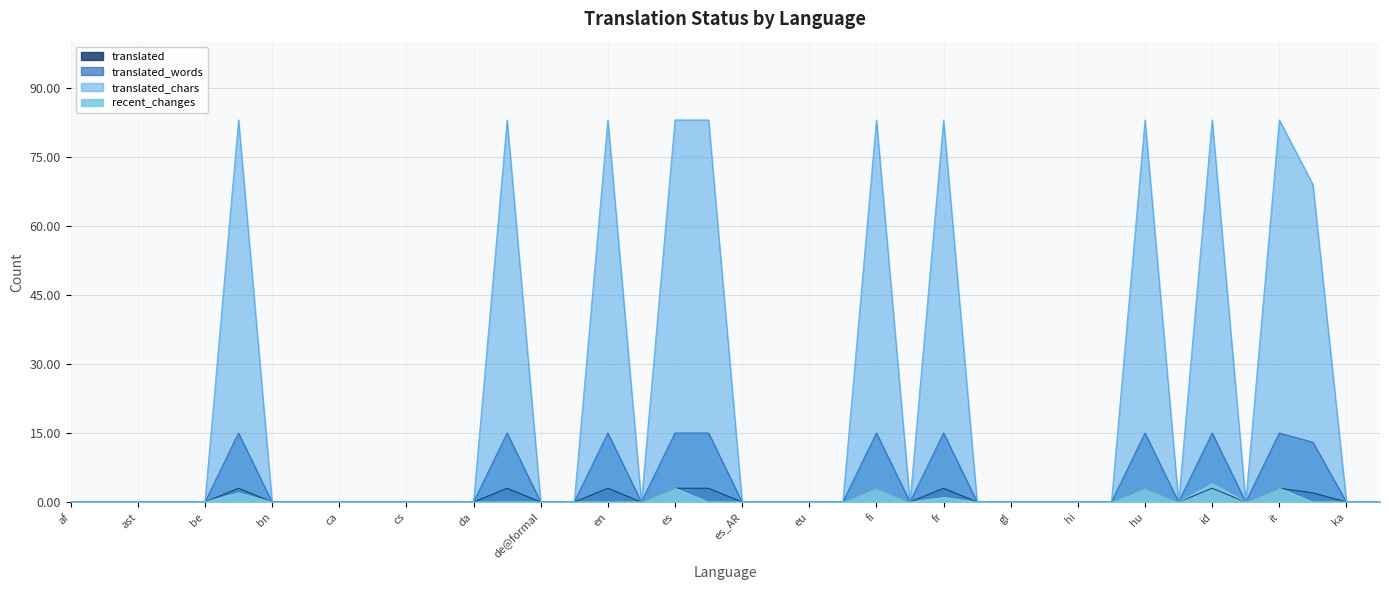

What is the label of the 38th point from the right?

ast